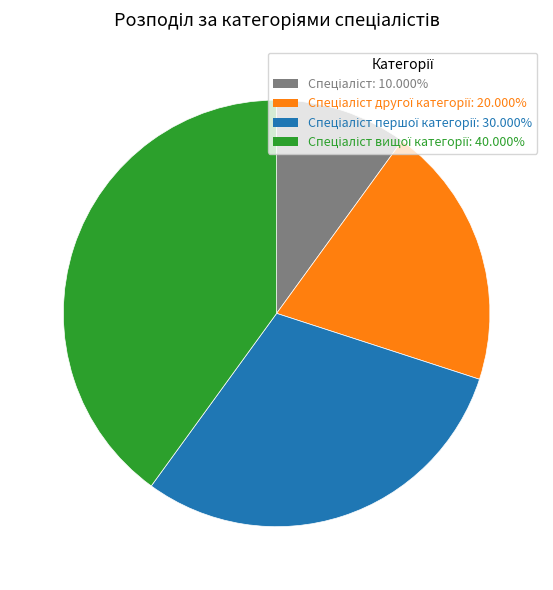

Is there a majority slice in this chart?

No